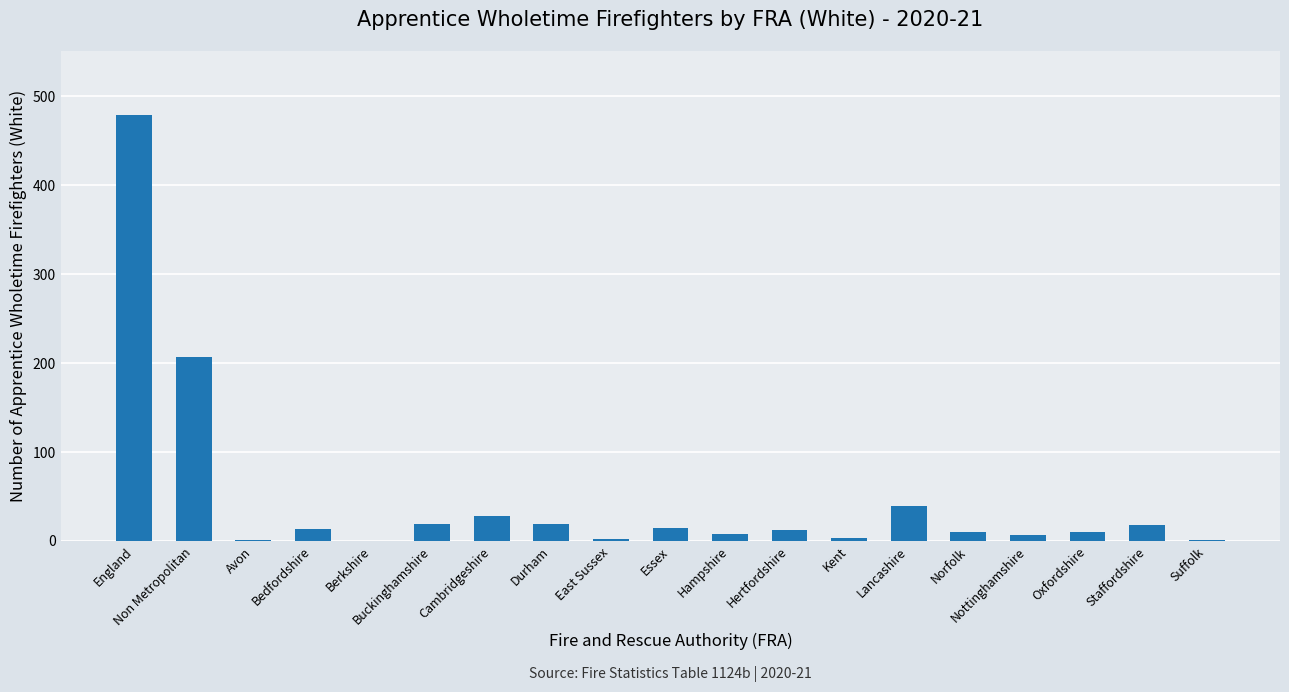

Where is the data nearest to the value 239?

Non Metropolitan